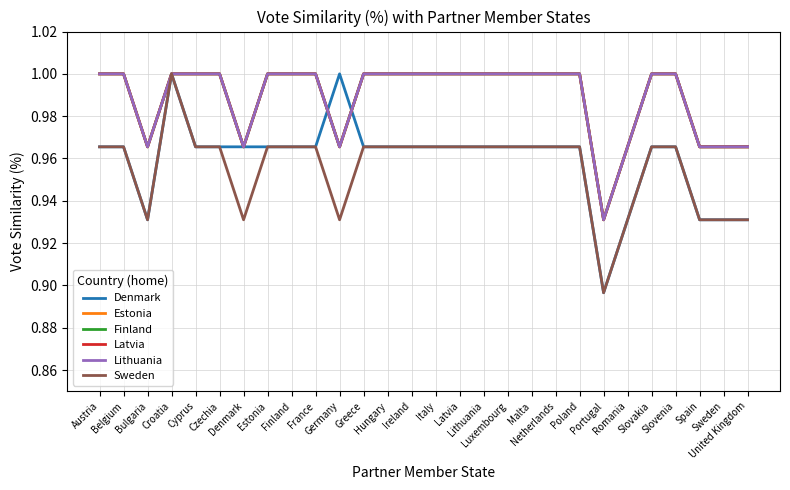

What is the minimum value for Latvia?

0.9